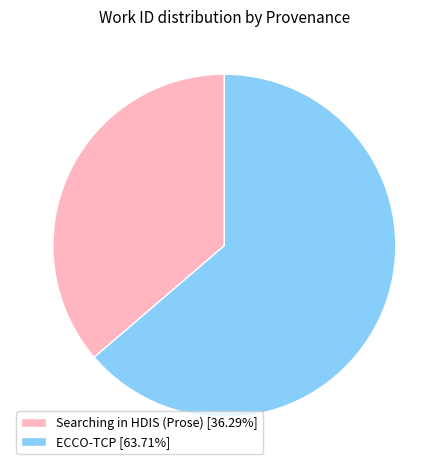

Does Searching in HDIS (Prose) represent more than half of the total?

No